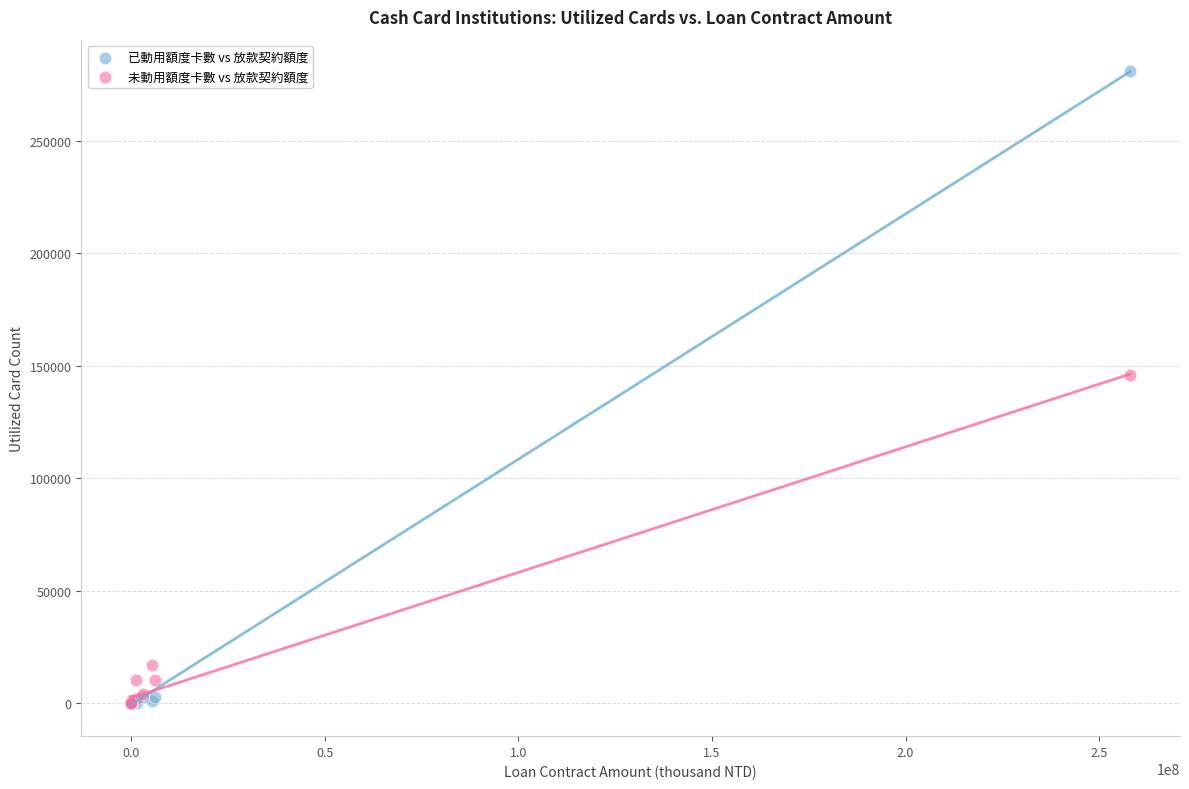

What are all the series names shown in the legend?

已動用額度卡數 vs 放款契約額度, 未動用額度卡數 vs 放款契約額度